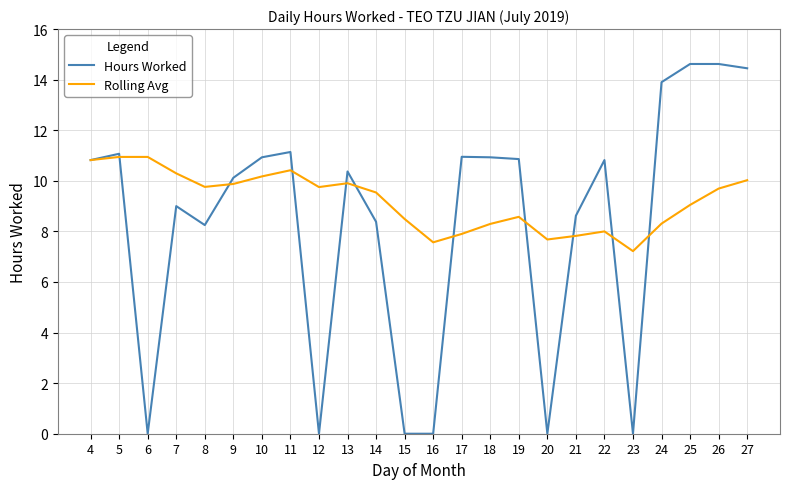

List the series in order of their overall mean, lowest first.

Hours Worked, Rolling Avg